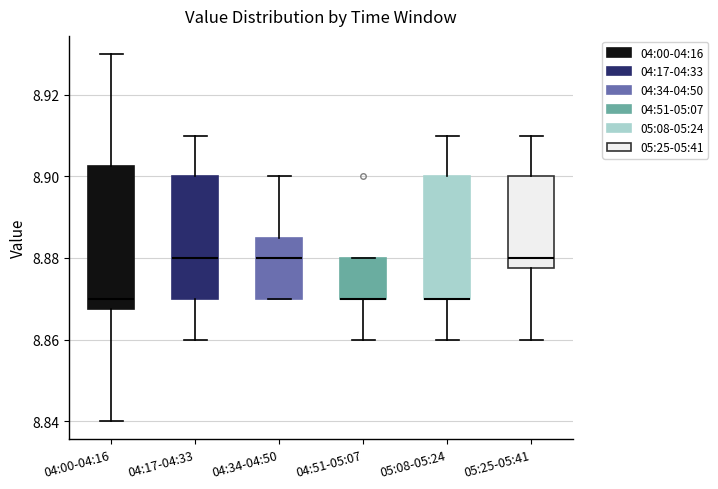

Reading left to right, read every box against the y-axis: the position of its median line, the range the box covers, and the ends of its whiskers. The values are not printed on the chart, so give them approximately, as read against the axis.

04:00-04:16: median 8.870, box 8.868 to 8.902, whiskers 8.840 to 8.930
04:17-04:33: median 8.880, box 8.870 to 8.900, whiskers 8.860 to 8.910
04:34-04:50: median 8.880, box 8.870 to 8.886, whiskers 8.870 to 8.900
04:51-05:07: median 8.870 (drawn on the box's lower edge), box 8.870 to 8.880, whiskers 8.860 to 8.880
05:08-05:24: median 8.870 (drawn on the box's lower edge), box 8.870 to 8.900, whiskers 8.860 to 8.910
05:25-05:41: median 8.880, box 8.878 to 8.900, whiskers 8.860 to 8.910